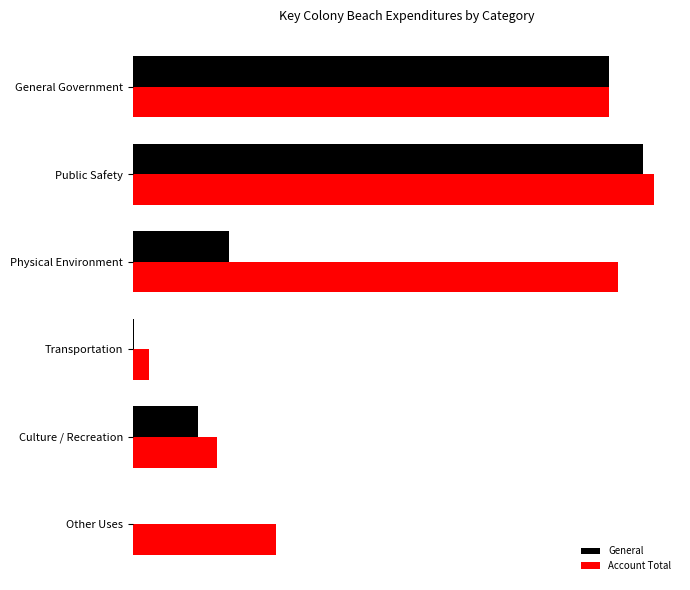

Rank the series by their average value, from lowest to highest.

General, Account Total